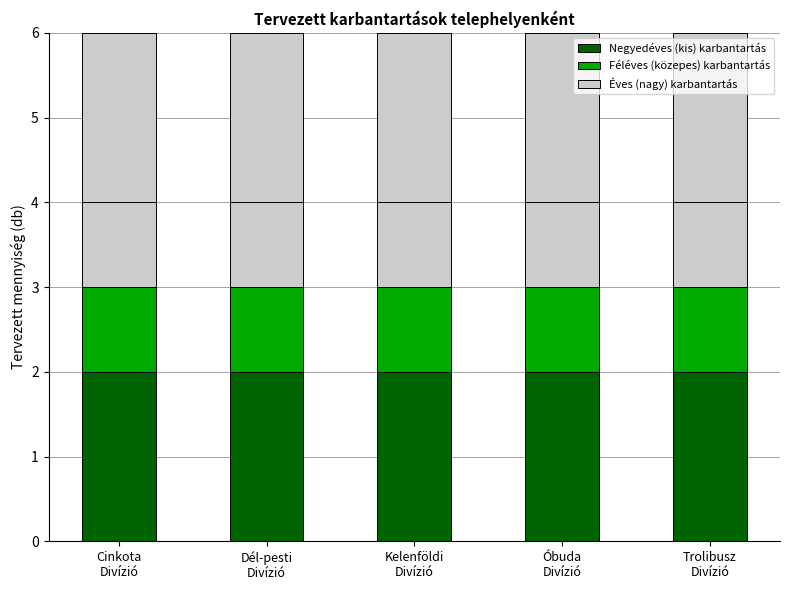

What is the label of the 5th bar from the left?

Trolibusz
Divízió